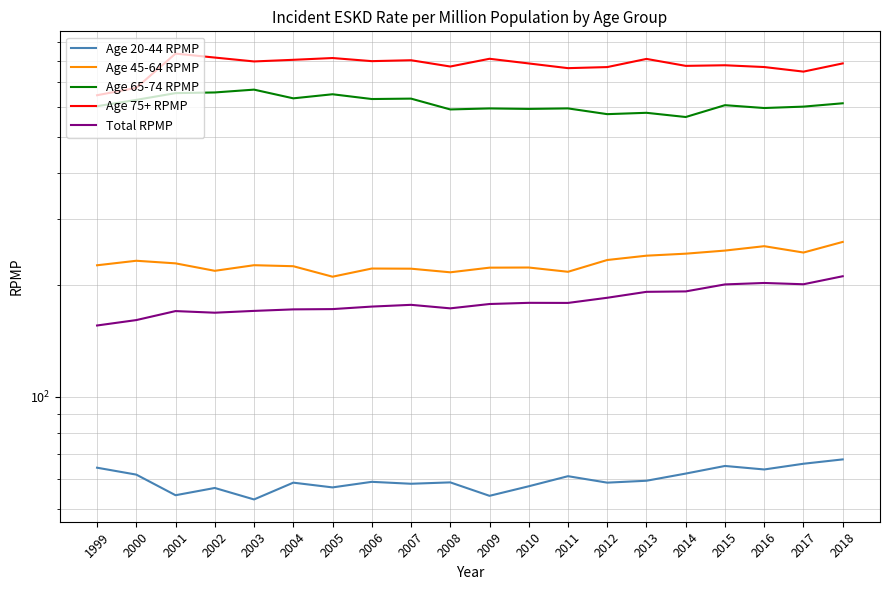

Reading right to left, transcribe all the data shown in this chart.

Age 20-44 RPMP: 2018=67.9	2017=66.1	2016=63.8	2015=65.2	2014=62.2	2013=59.5	2012=58.8	2011=61.2	2010=57.5	2009=54.2	2008=58.9	2007=58.4	2006=59.1	2005=57.1	2004=58.8	2003=53.0	2002=56.9	2001=54.4	2000=61.8	1999=64.5
Age 45-64 RPMP: 2018=260.8	2017=244.2	2016=254.0	2015=247.2	2014=242.5	2013=239.5	2012=233.2	2011=216.8	2010=222.6	2009=222.4	2008=216.1	2007=221.0	2006=221.2	2005=210.3	2004=224.4	2003=225.8	2002=218.1	2001=228.4	2000=232.1	1999=225.7
Age 65-74 RPMP: 2018=615.0	2017=602.4	2016=597.2	2015=607.8	2014=564.9	2013=579.8	2012=575.0	2011=595.8	2010=593.9	2009=595.7	2008=592.0	2007=633.0	2006=631.4	2005=650.3	2004=634.1	2003=669.2	2002=657.6	2001=654.9	2000=628.1	1999=604.0
Age 75+ RPMP: 2018=787.1	2017=748.1	2016=769.6	2015=778.1	2014=775.2	2013=809.3	2012=769.4	2011=764.3	2010=786.9	2009=810.0	2008=772.1	2007=802.7	2006=798.2	2005=813.7	2004=804.8	2003=796.7	2002=816.1	2001=836.2	2000=676.7	1999=646.4
Total RPMP: 2018=210.9	2017=200.7	2016=202.3	2015=200.5	2014=192.0	2013=191.5	2012=184.6	2011=178.8	2010=178.9	2009=177.6	2008=172.9	2007=176.7	2006=174.8	2005=172.1	2004=171.8	2003=170.2	2002=168.3	2001=170.0	2000=160.8	1999=155.5